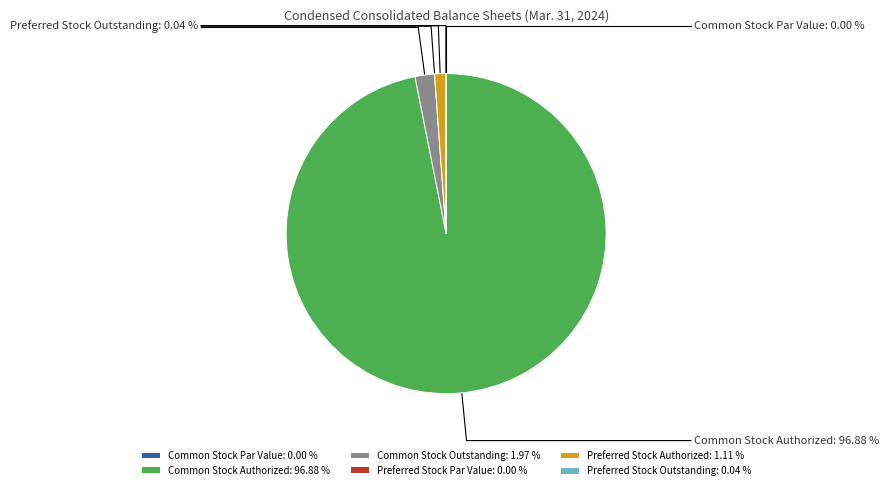

What percentage is the Preferred Stock Authorized slice, to the nearest percent?

1%